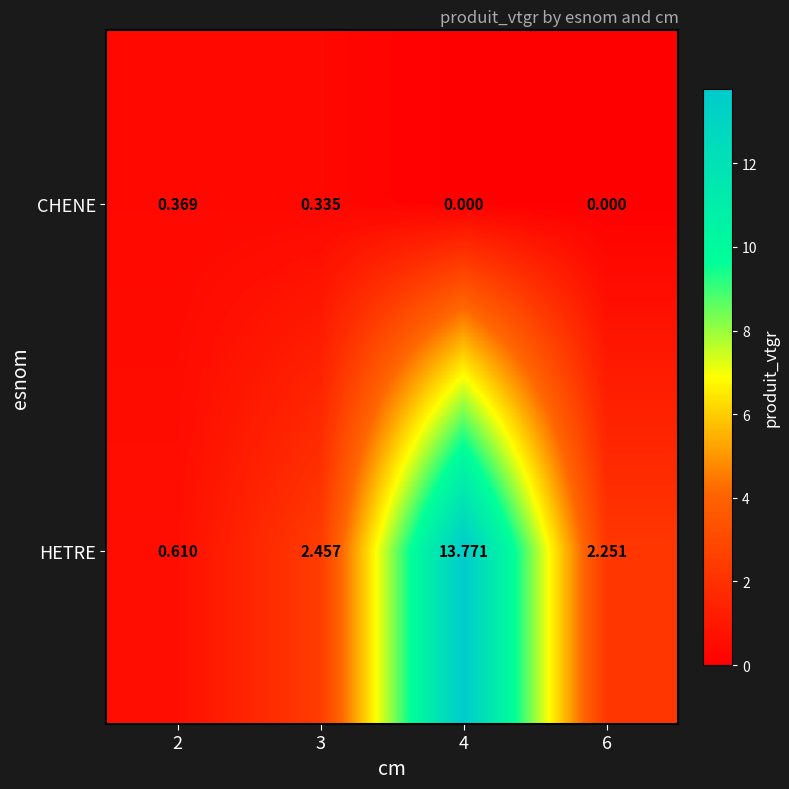

At 3, list the series in order from smallest to largest.

CHENE, HETRE